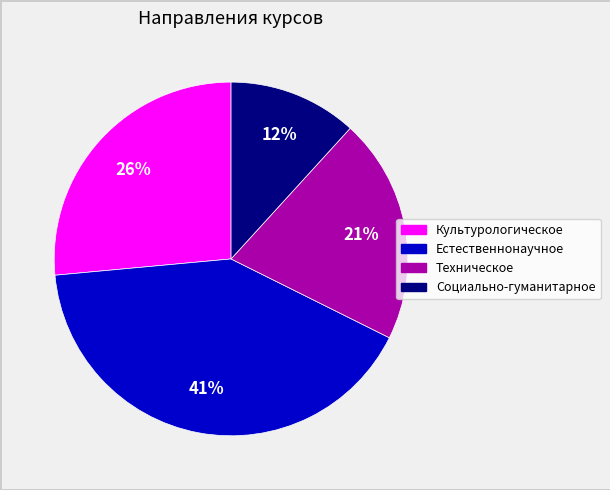

Is Техническое the majority of the pie?

No